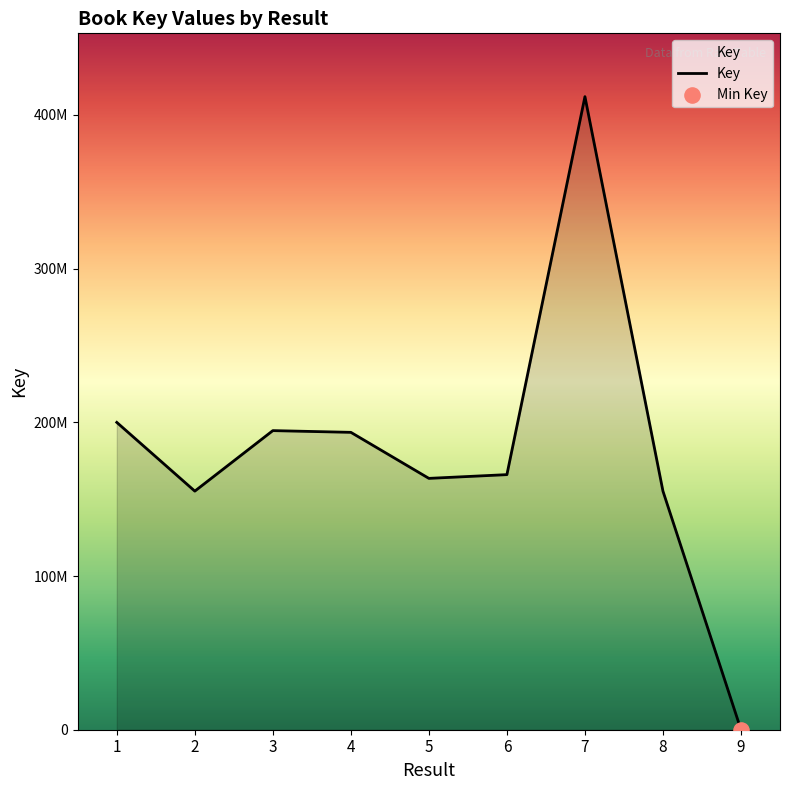

Does the chart have visible grid lines?

No